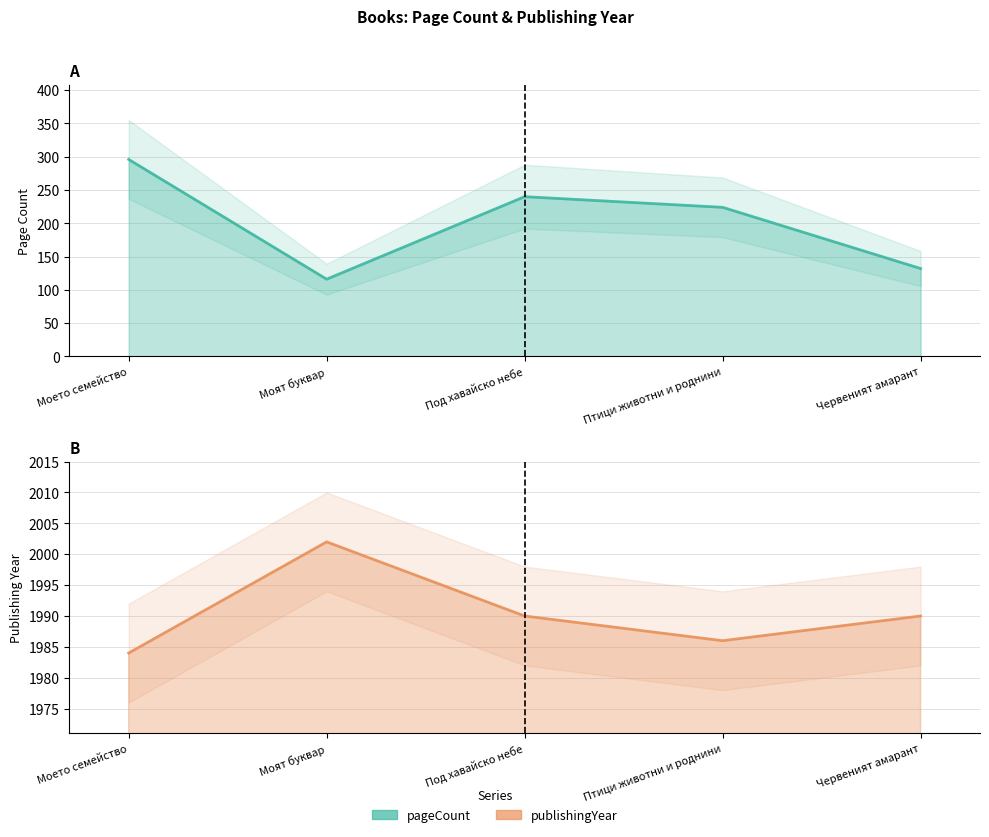

What is the spread (max minus min) of values at Птици животни и роднини?

1762